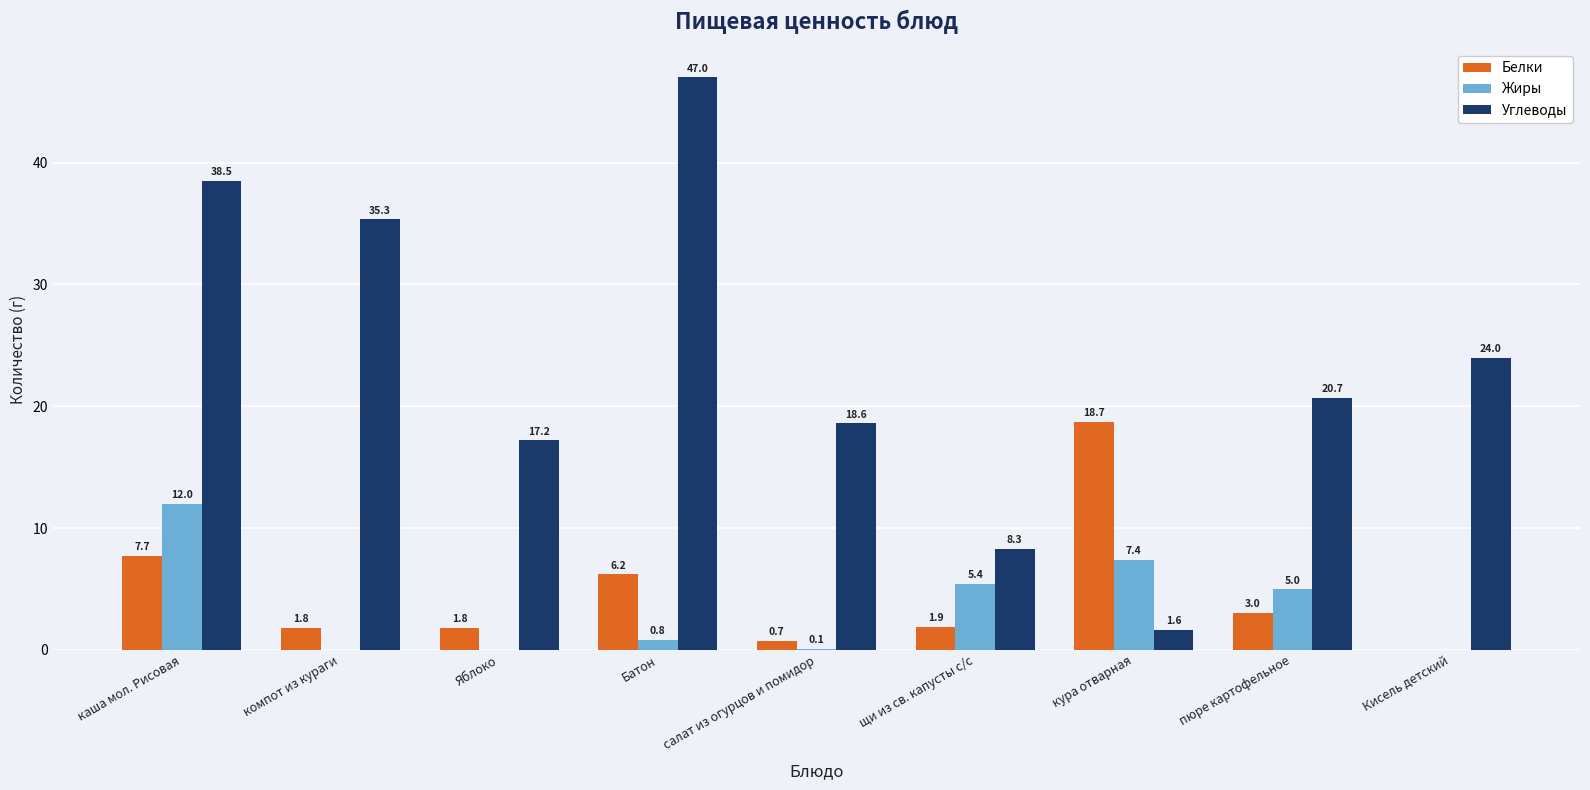

The value of Углеводы at каша мол. Рисовая is 51.1. True or false?

False